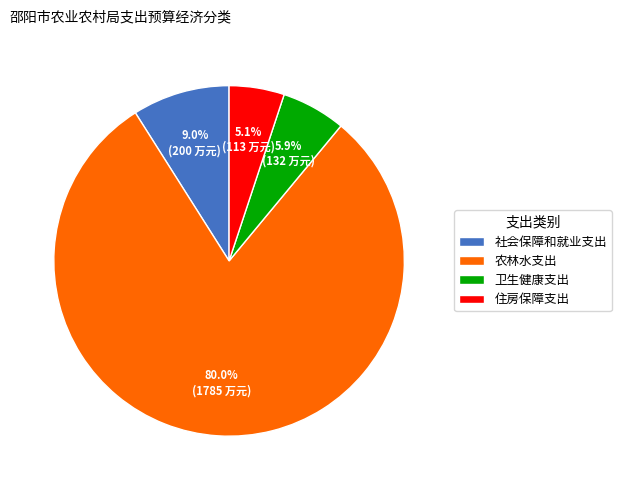

Which has a higher value, 卫生健康支出 or 社会保障和就业支出?

社会保障和就业支出